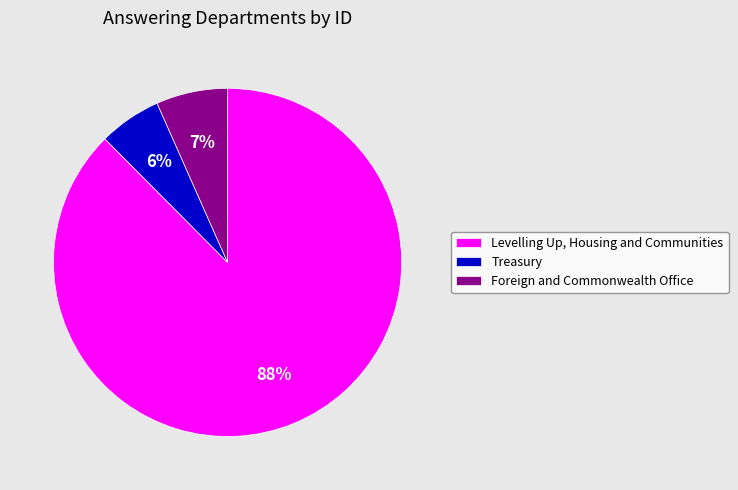

Is there a majority slice in this chart?

Yes